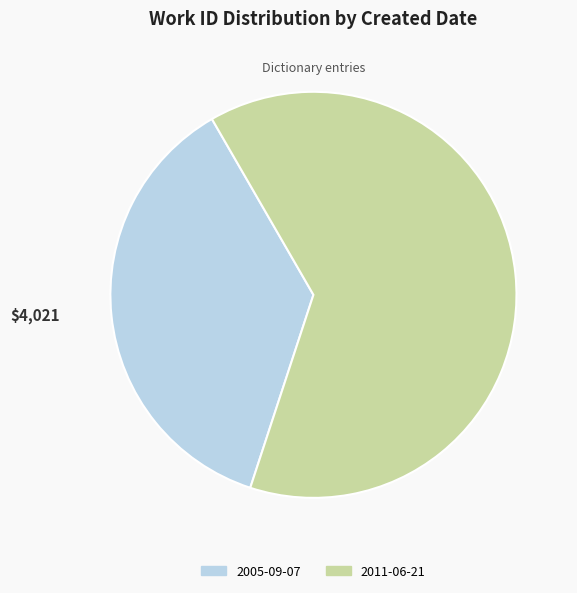

Which has a higher value, 2011-06-21 or 2005-09-07?

2011-06-21